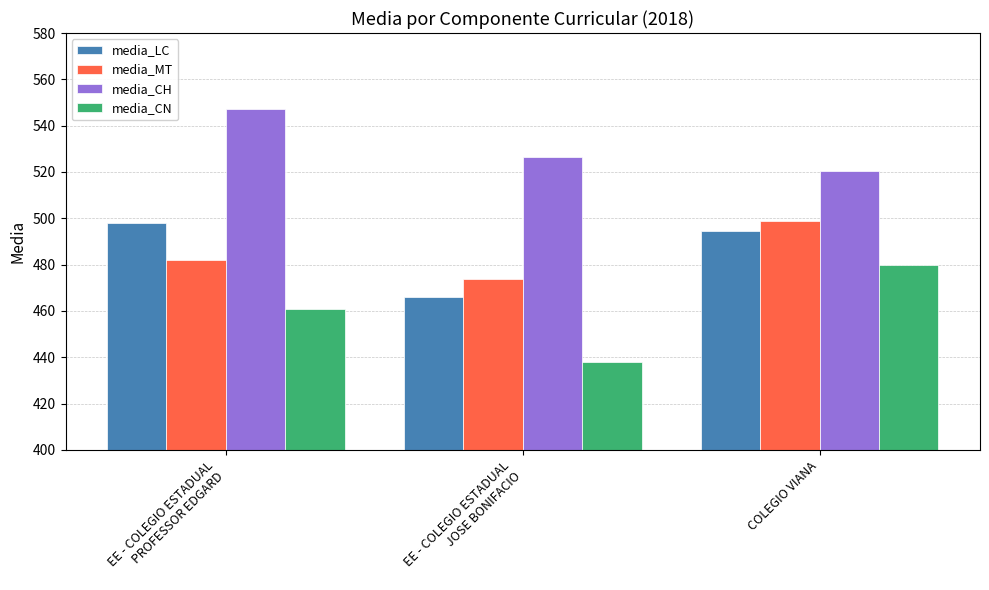

At EE - COLEGIO ESTADUAL
PROFESSOR EDGARD, list the series in order from smallest to largest.

media_CN, media_MT, media_LC, media_CH